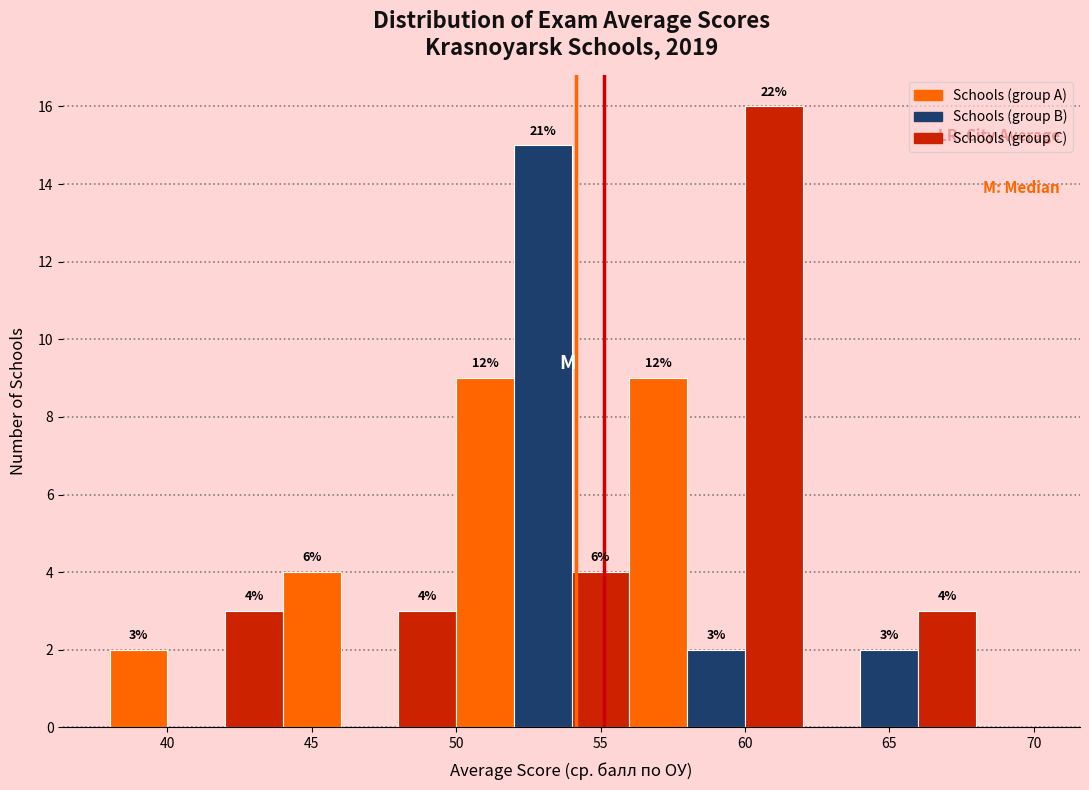

Which range on the x-axis has the tallest bar?

60 to 62